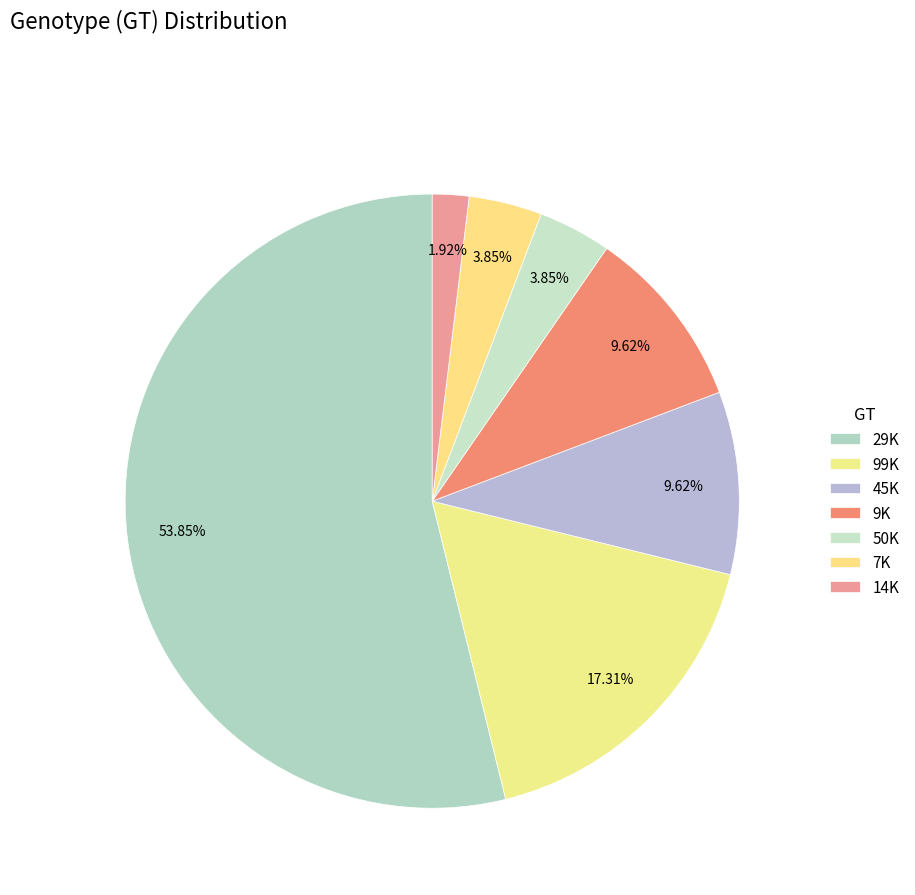

Count the number of slices in the pie.

7